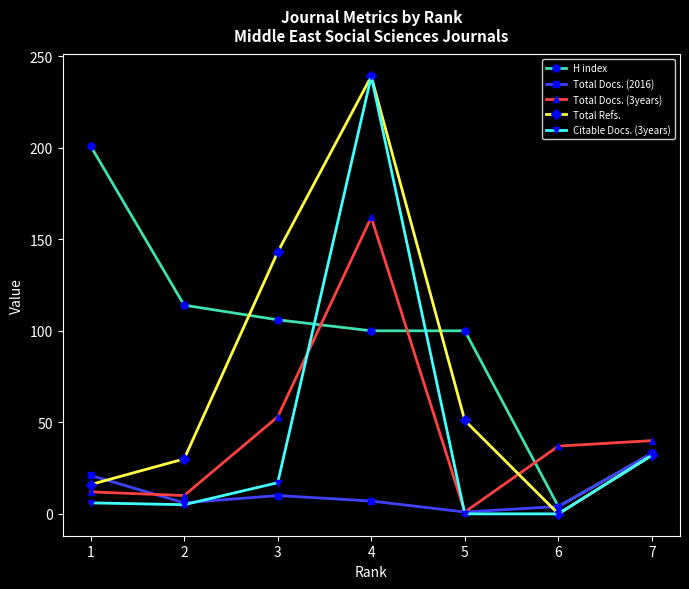

How many values in the Citable Docs. (3years) series are below 6?

3